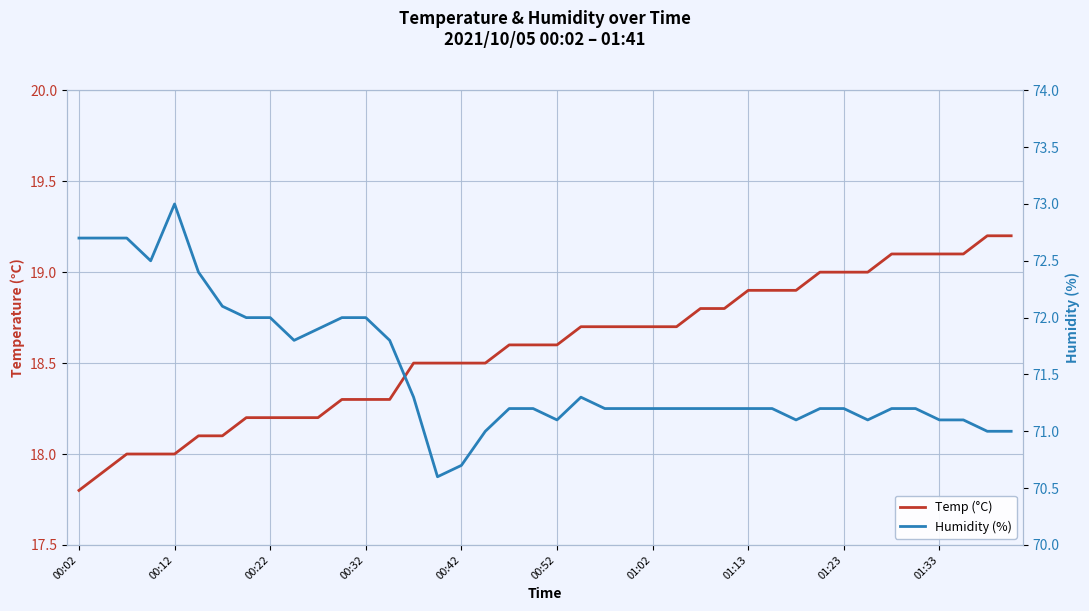

What is the sum of the Humidity (%) values at 01:33 and 18?

143.0